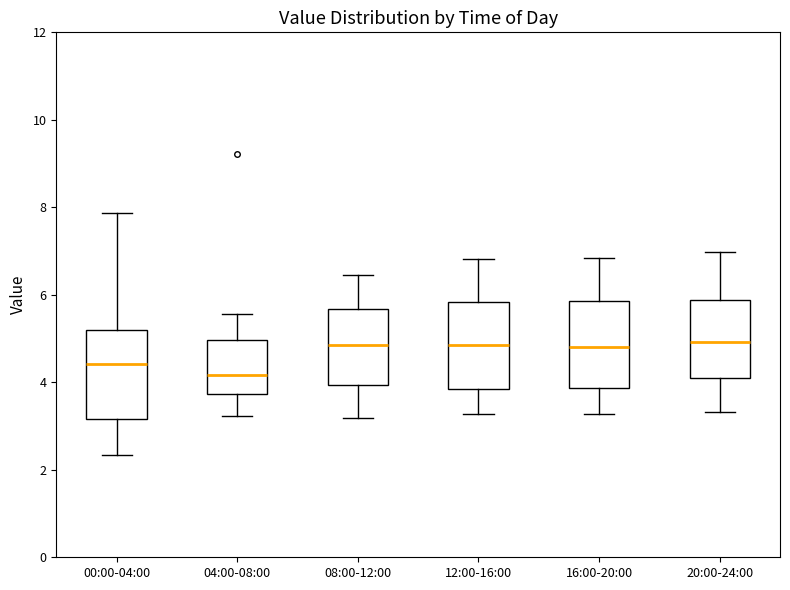

Which box's median line is the lowest?

04:00-08:00